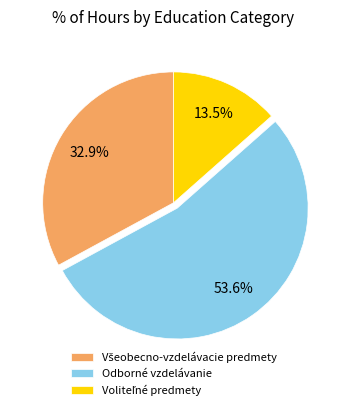

Which slice is the largest?

Odborné vzdelávanie